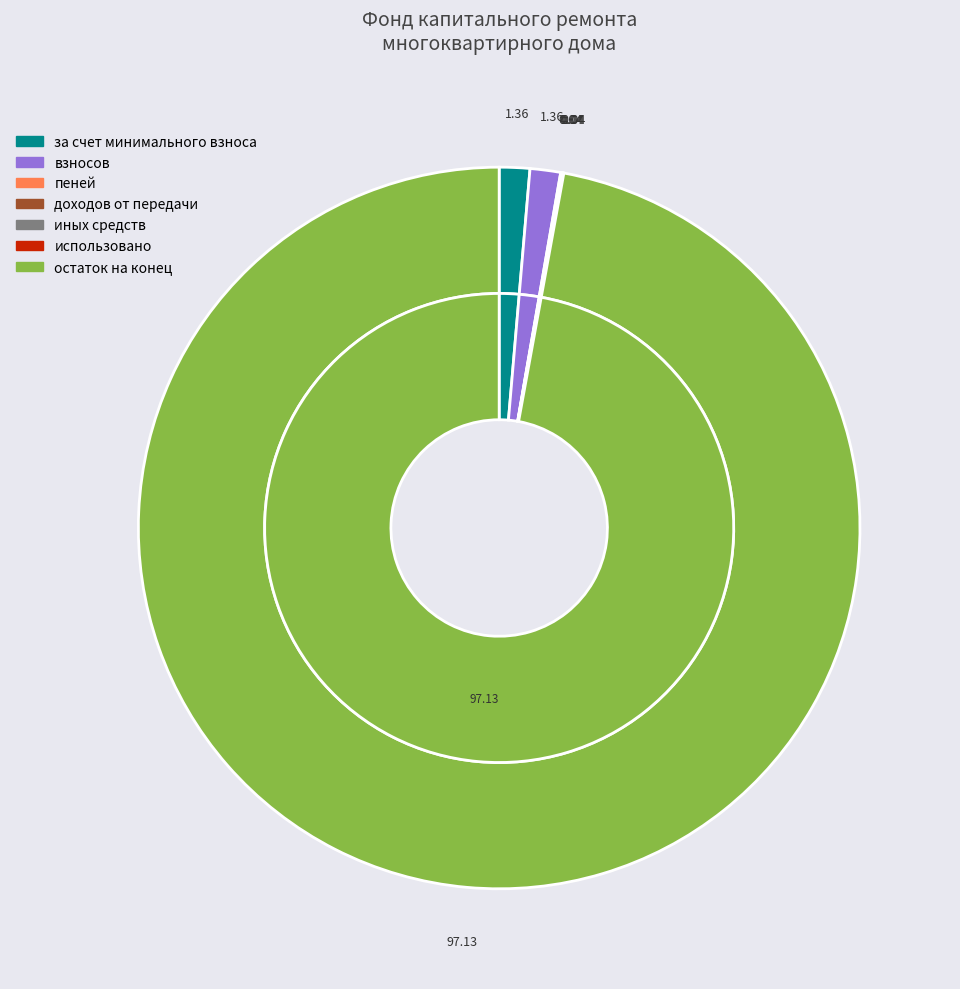

Rank the categories by value from lowest to highest.

пеней, доходов от передачи, иных средств, использовано, за счет минимального взноса, взносов, остаток на конец